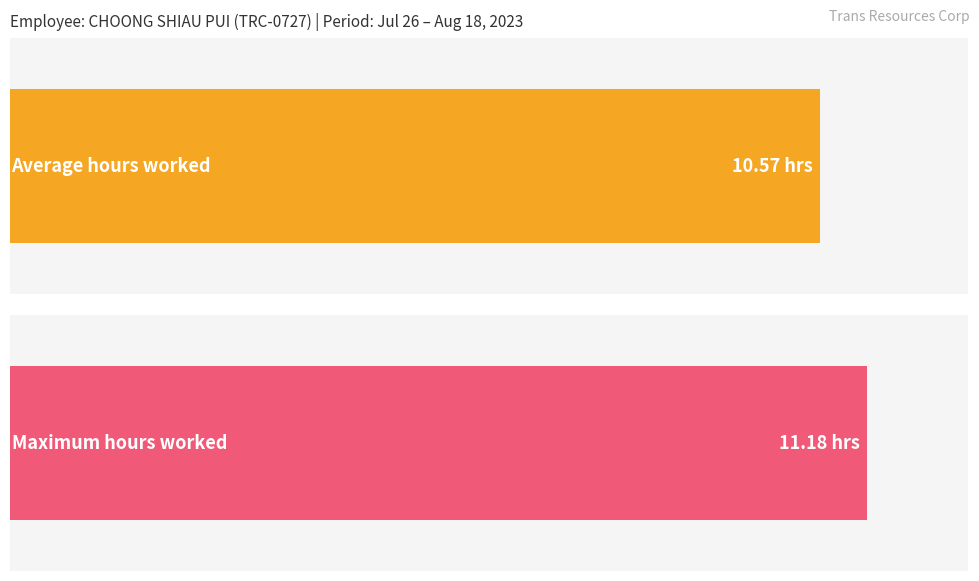

What is the maximum value shown in the chart?

11.2